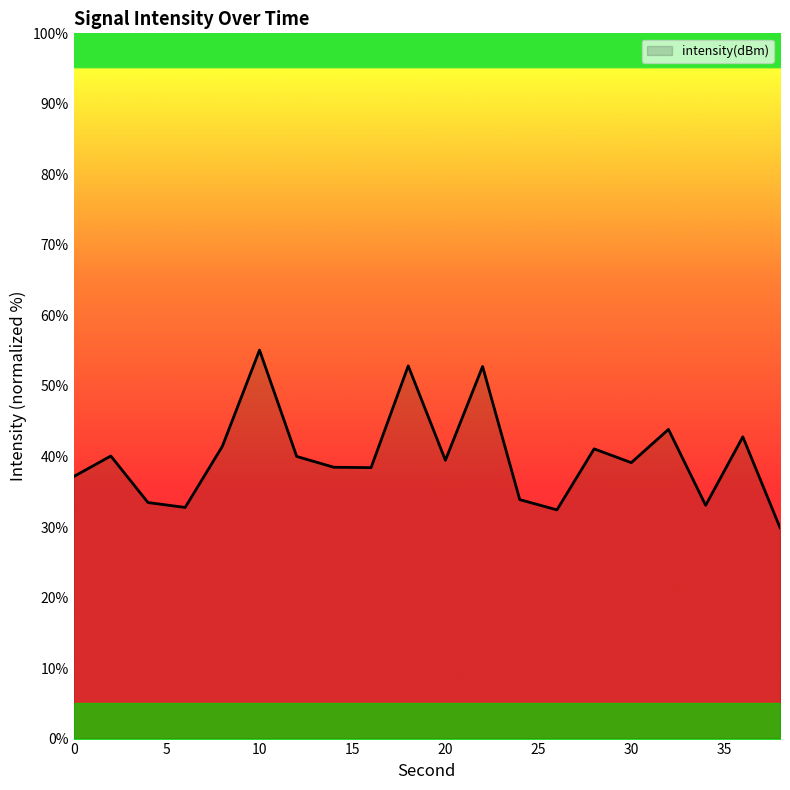

Count the number of data series in this chart.

1